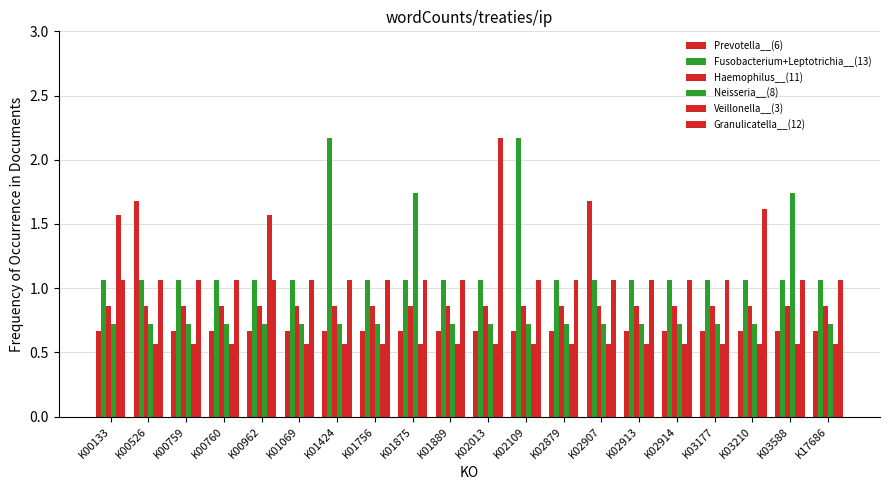

At which label is Veillonella__(3) closest to 1?

K00526